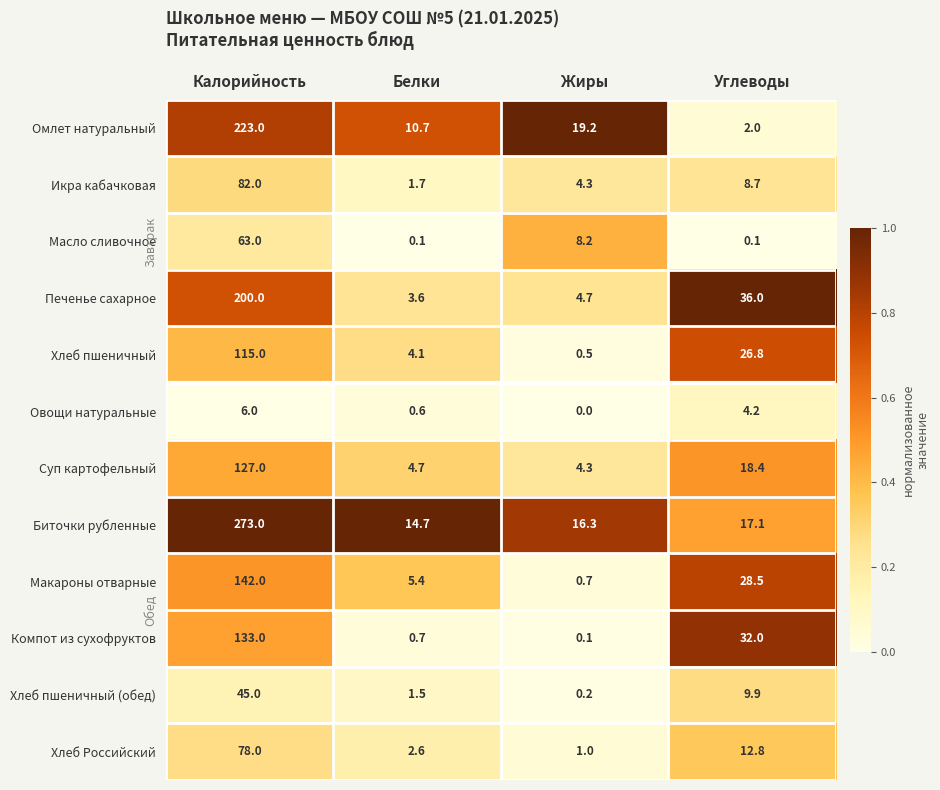

What is the difference between the maximum and minimum values in the Хлеб Российский series?

77.0